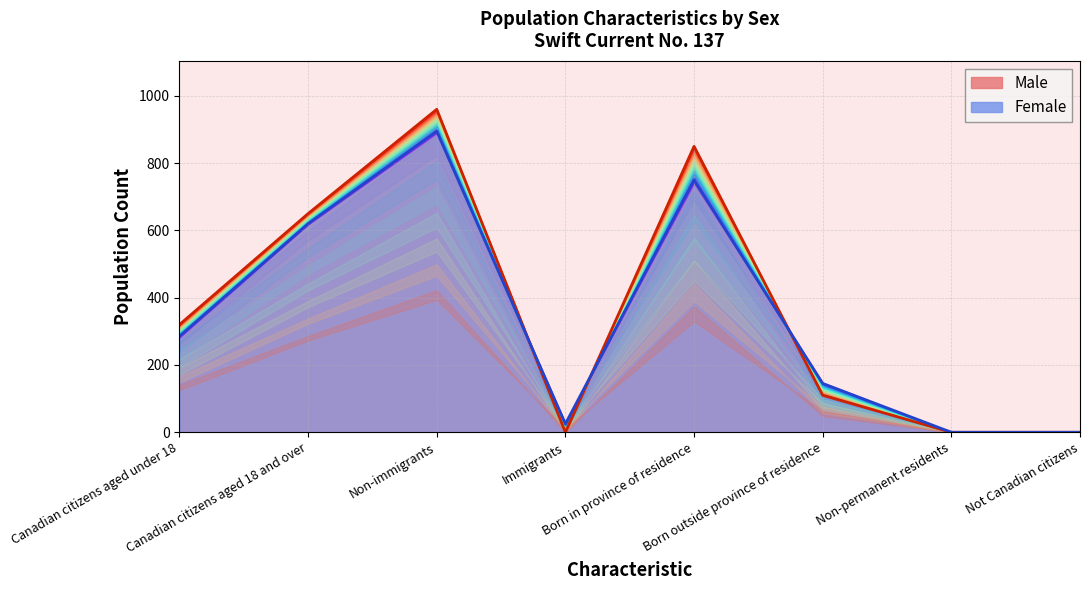

True or false: Female boundary and Male boundary intersect in this chart.

True